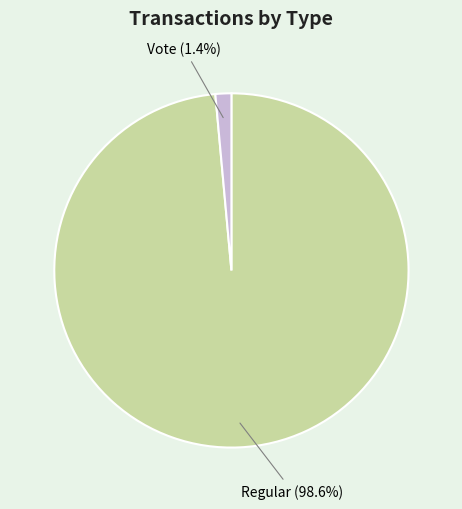

Does any single category account for the majority?

Yes